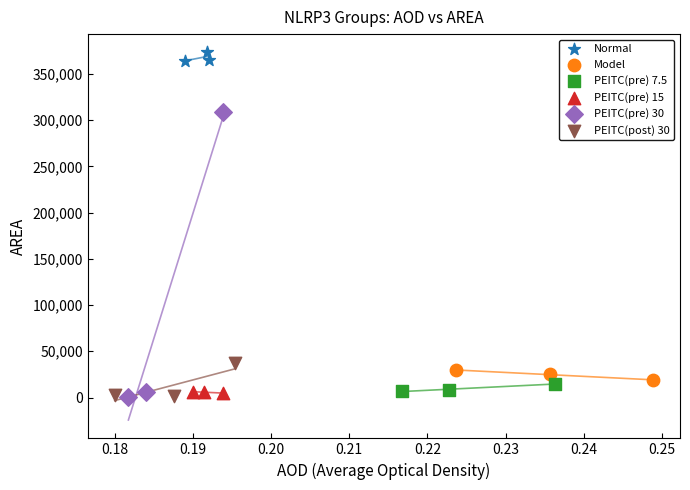

Which series has the widest spread of Y values?

PEITC(pre) 30